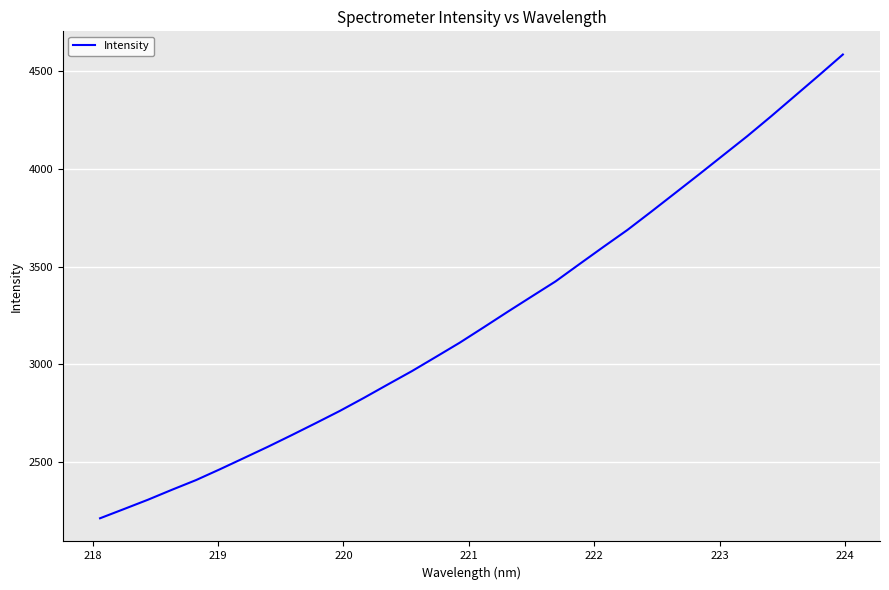

What is the difference between the maximum and minimum values?

2372.4